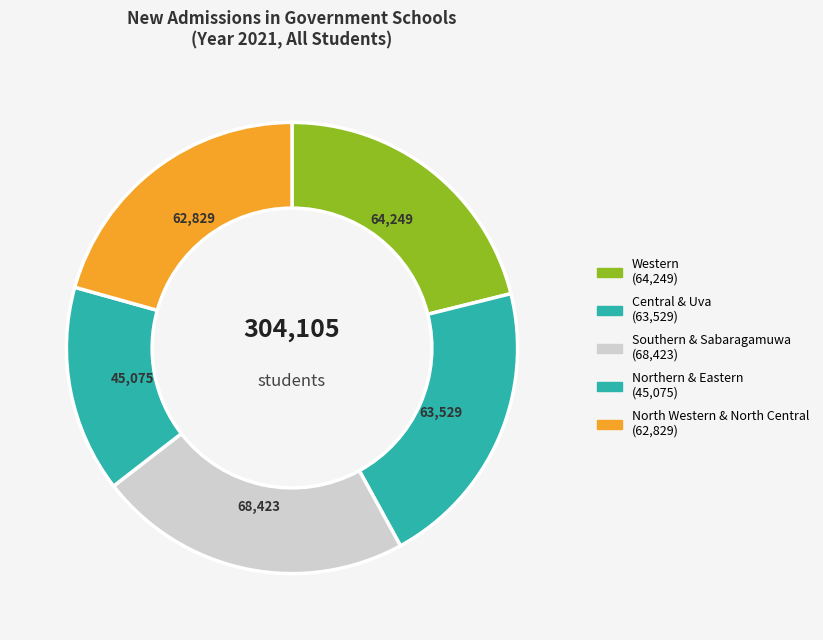

Is there any slice that represents more than half of the pie?

No